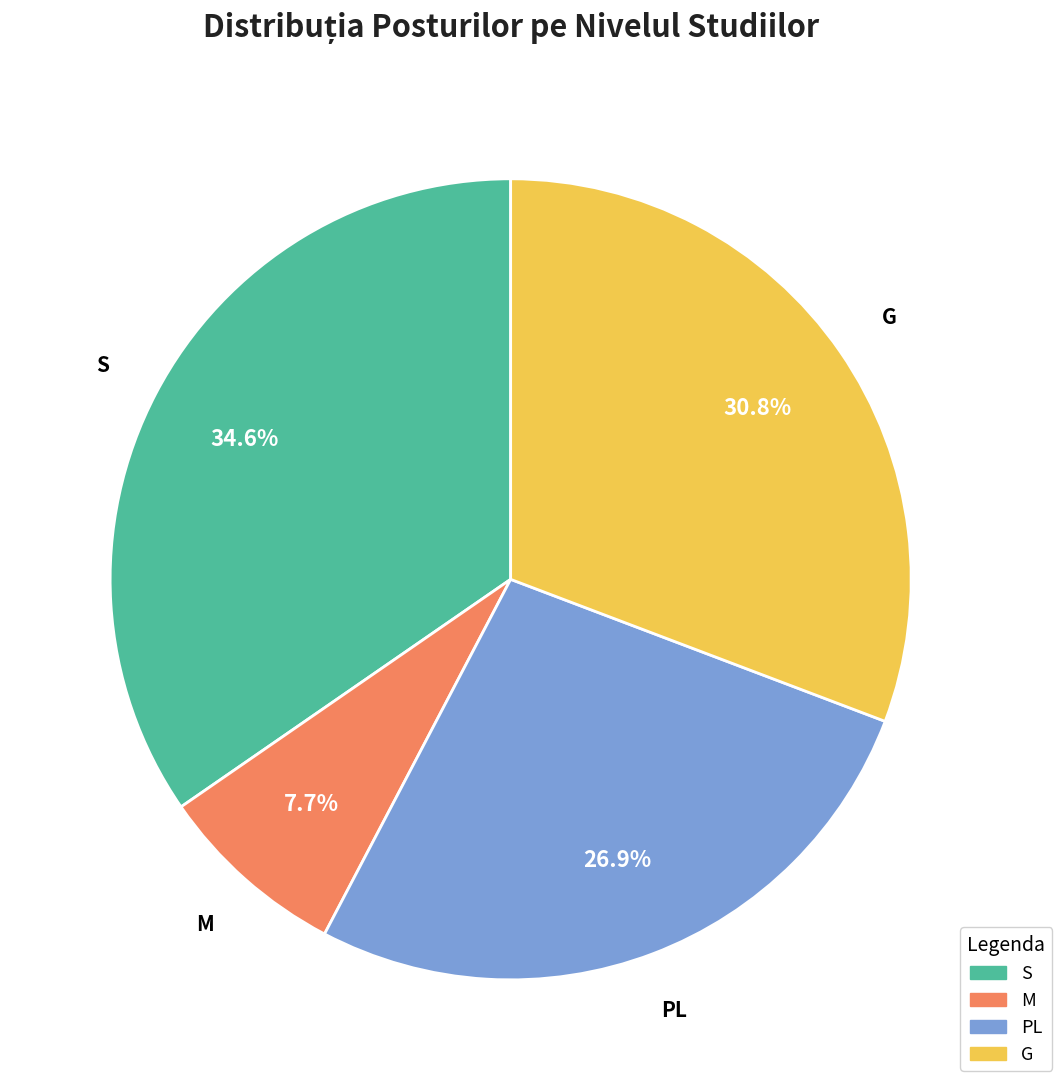

Do S and PL together represent more than half of the pie?

Yes